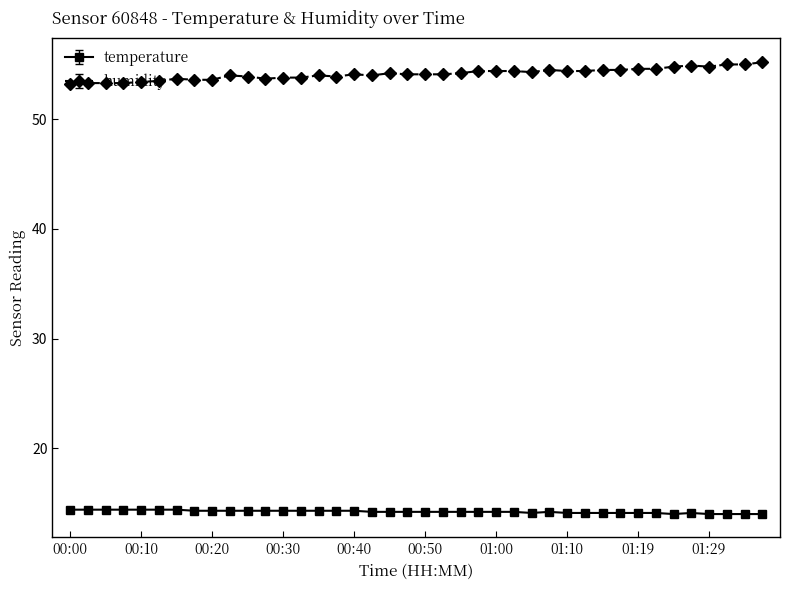

True or false: humidity has more than 0 points higher than both neighbors.

True